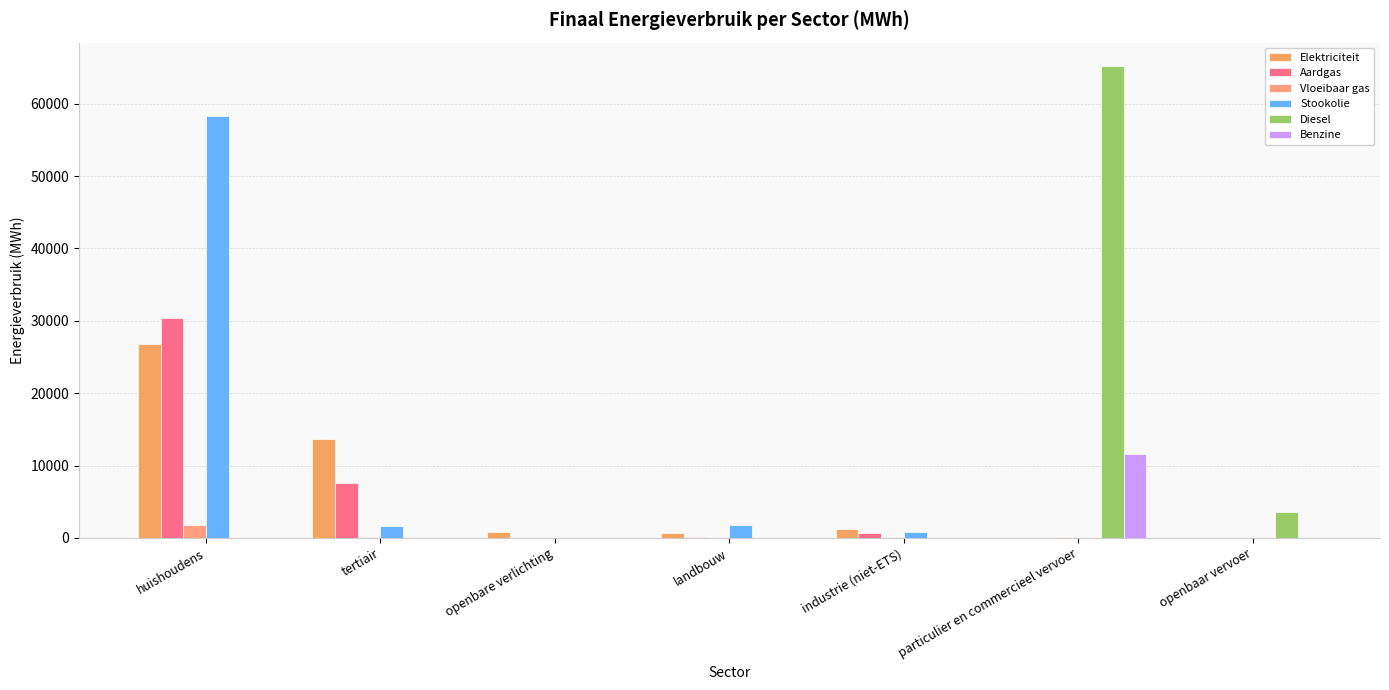

True or false: Aardgas has a value of -12111.0 at openbaar vervoer.

False